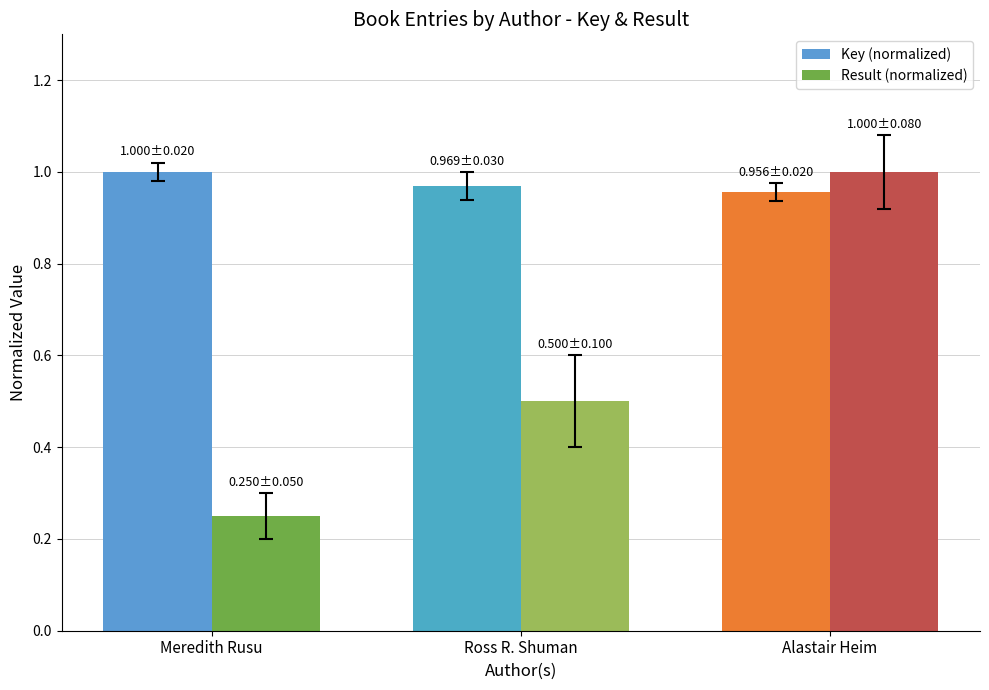

The value of Key (normalized) at Meredith Rusu is 1.4. True or false?

False